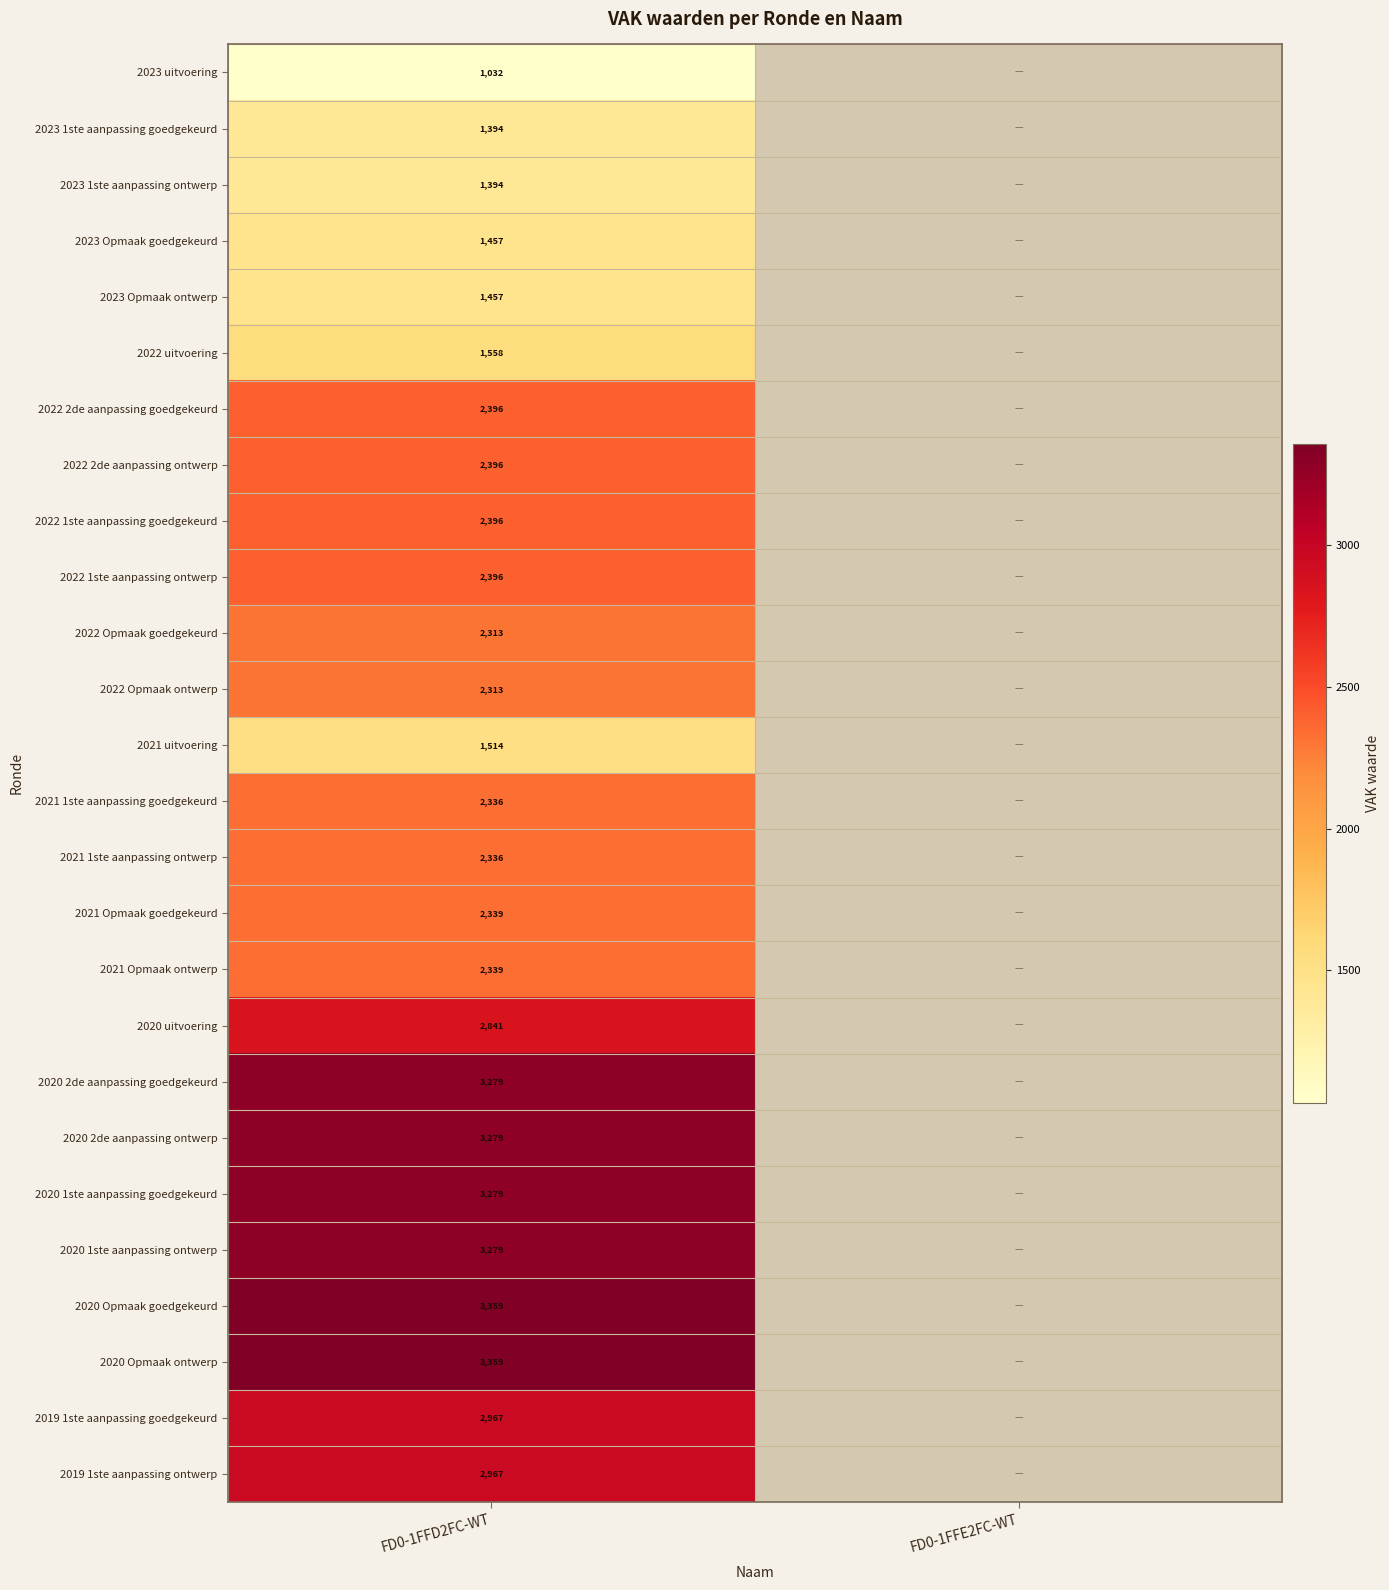

The 2019 1ste aanpassing goedgekeurd series shows 2967 at FD0-1FFD2FC-WT. True or false?

True